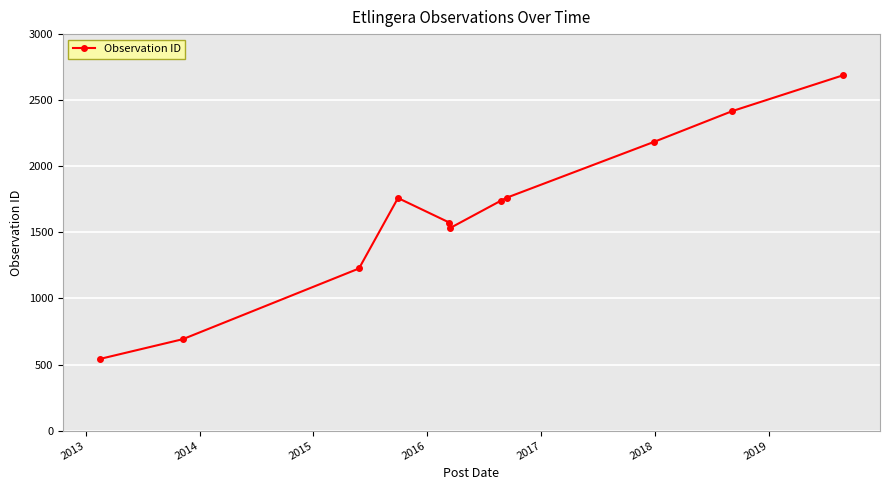

How many data points does each series have?

11